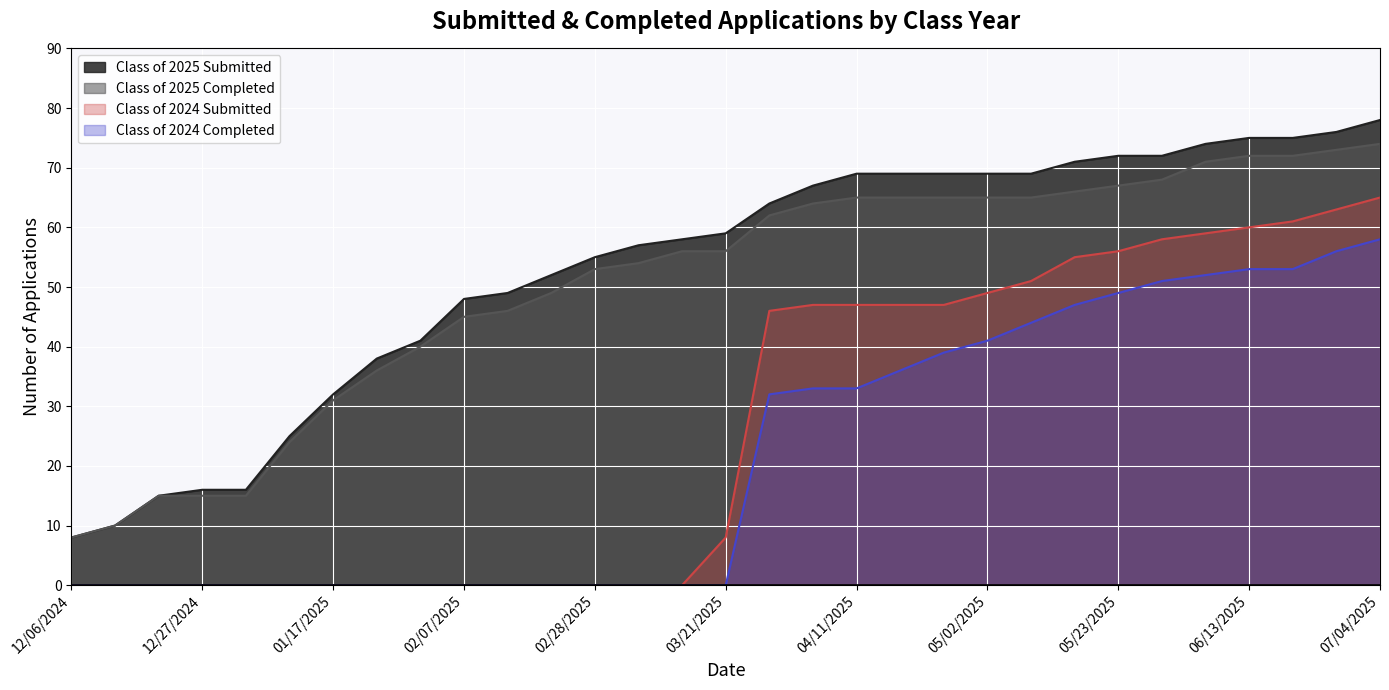

True or false: Class of 2024 Completed and Class of 2025 Completed cross at least once.

False